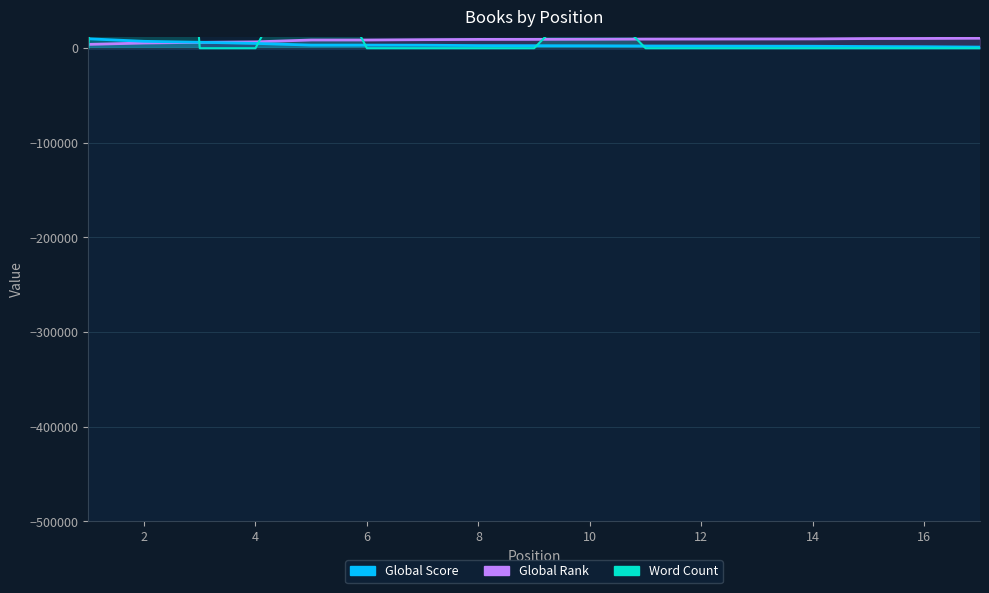

Is the value of Global Rank at 13 greater than the value of Word Count at 9?

Yes